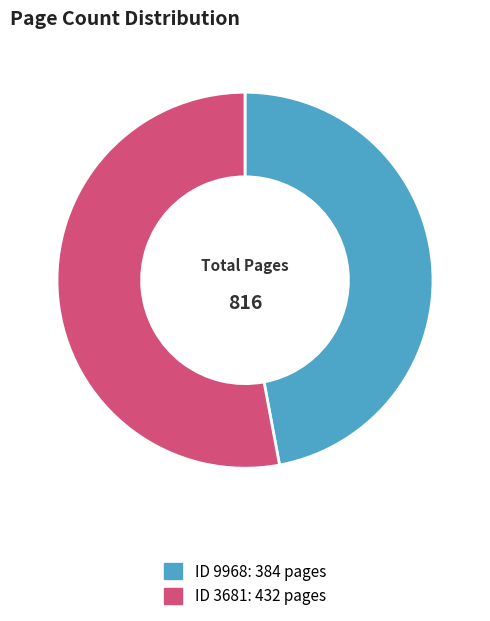

Does any single category account for the majority?

Yes